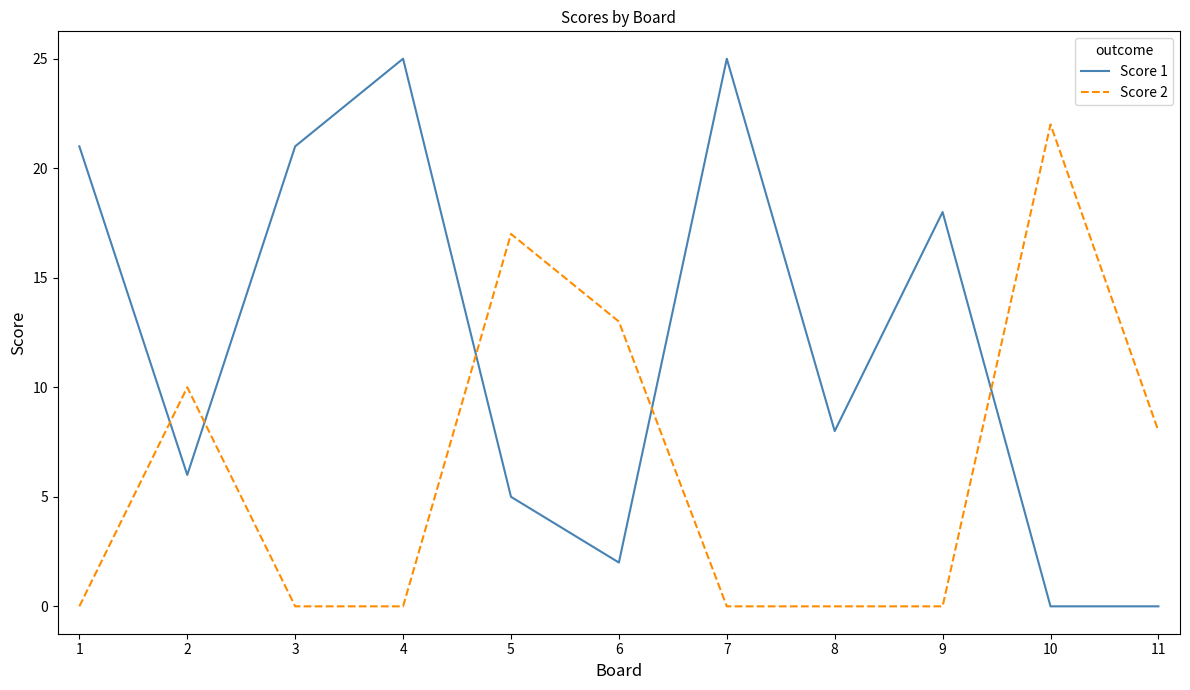

After their last crossing, which series has the higher values: Score 2 or Score 1?

Score 2